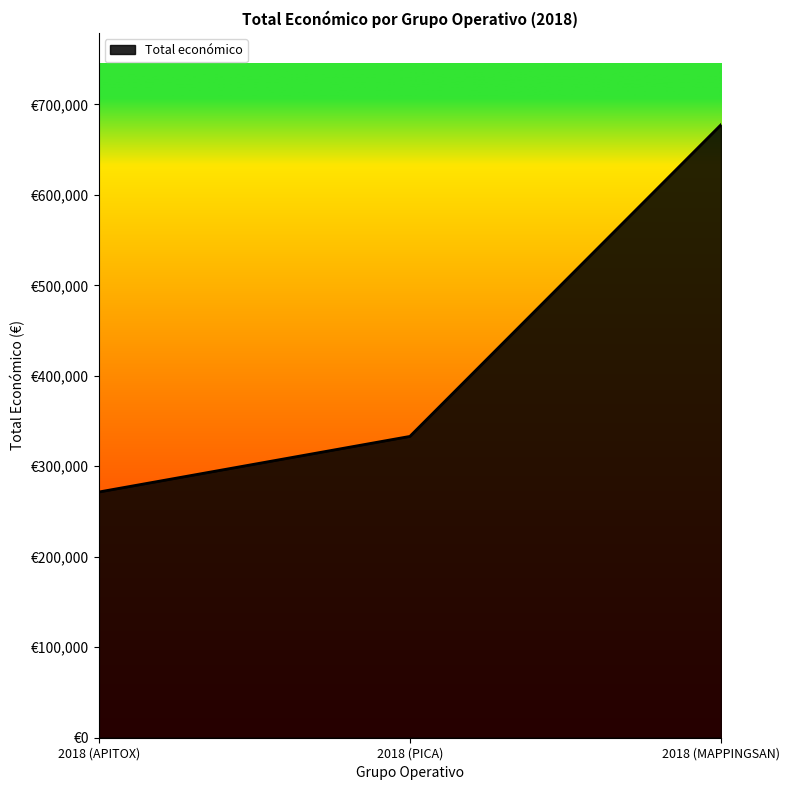

Is this an area chart (filled region under the line)?

Yes